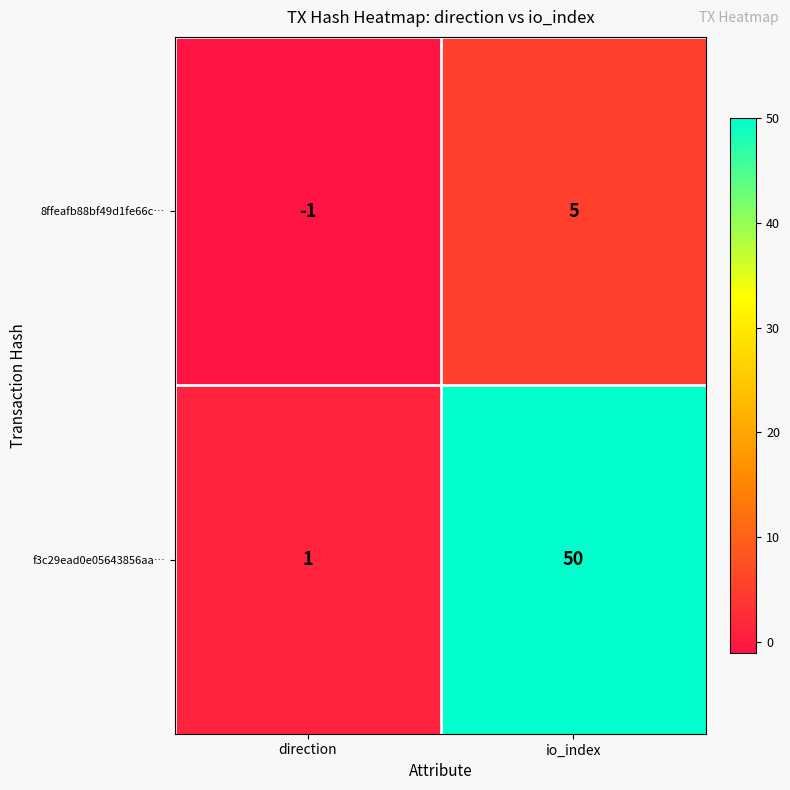

What is the difference between the f3c29ead0e05643856aa… values at direction and io_index?

49